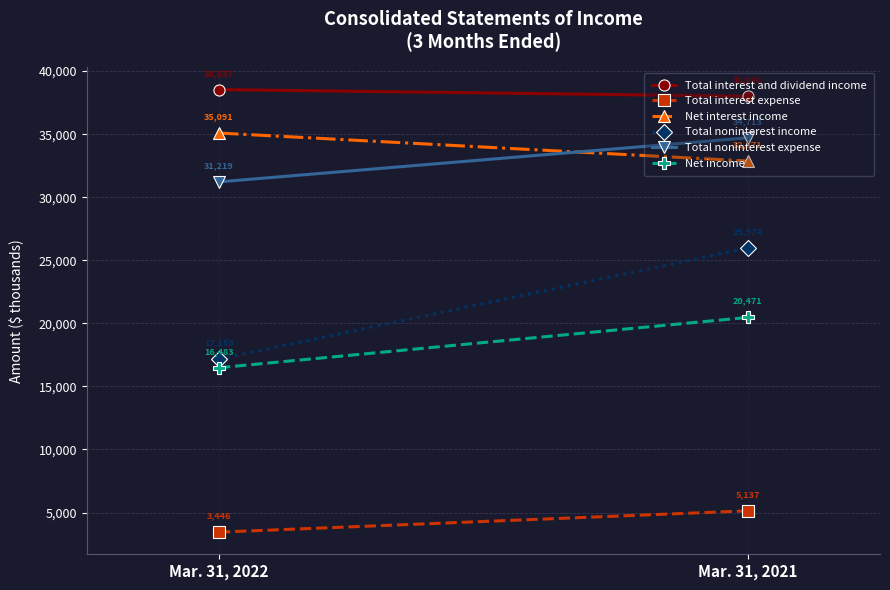

What is the difference between the highest and lowest values at Mar. 31, 2022?

35091